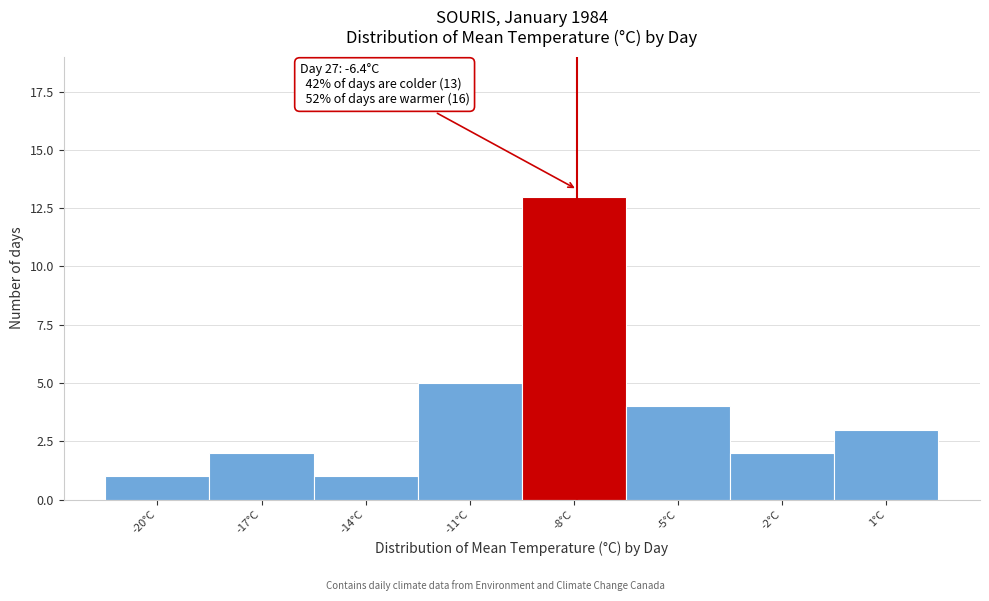

Reading left to right, list all the values displayed in this chart.

1	2	1	5	13	4	2	3